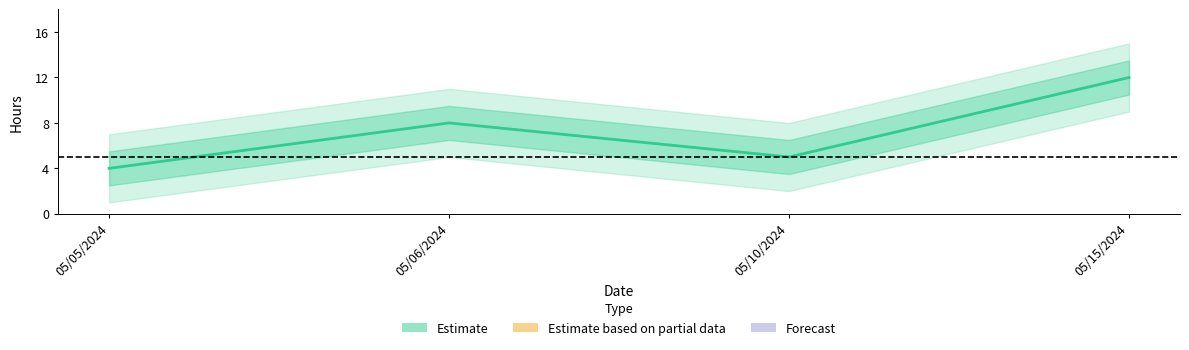

Where does the data first go above 8?

05/15/2024